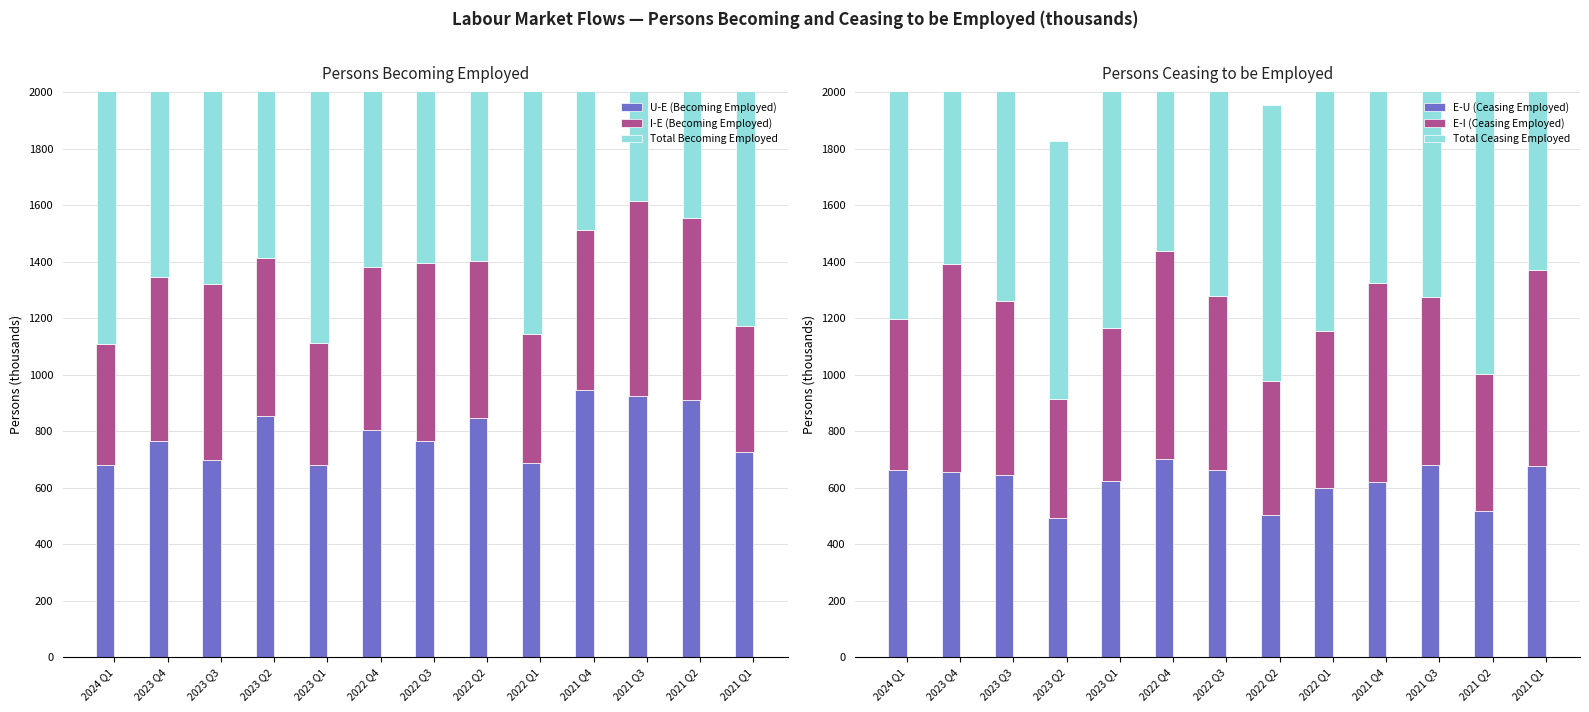

List the series in order of their peak value, lowest first.

I-E (Becoming Employed), E-U (Ceasing Employed), E-I (Ceasing Employed), U-E (Becoming Employed), Total Ceasing Employed, Total Becoming Employed